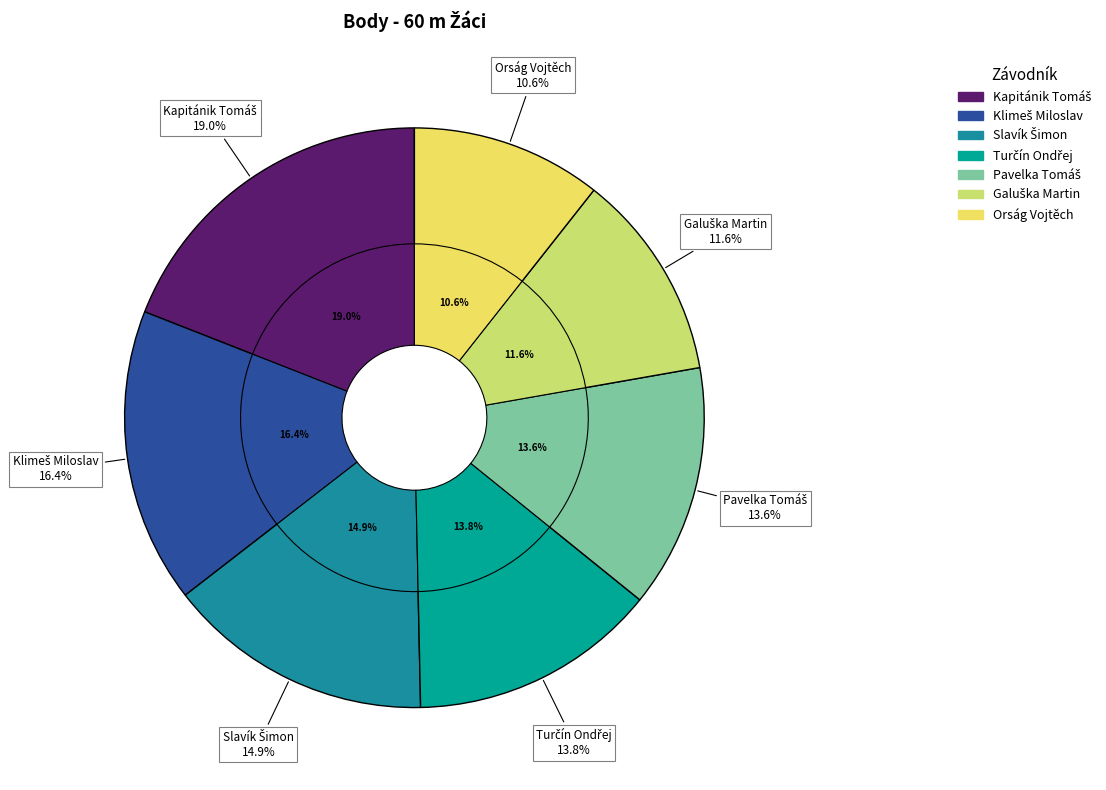

What is the total percentage of Pavelka Tomáš and Kapitánik Tomáš?

32.6%